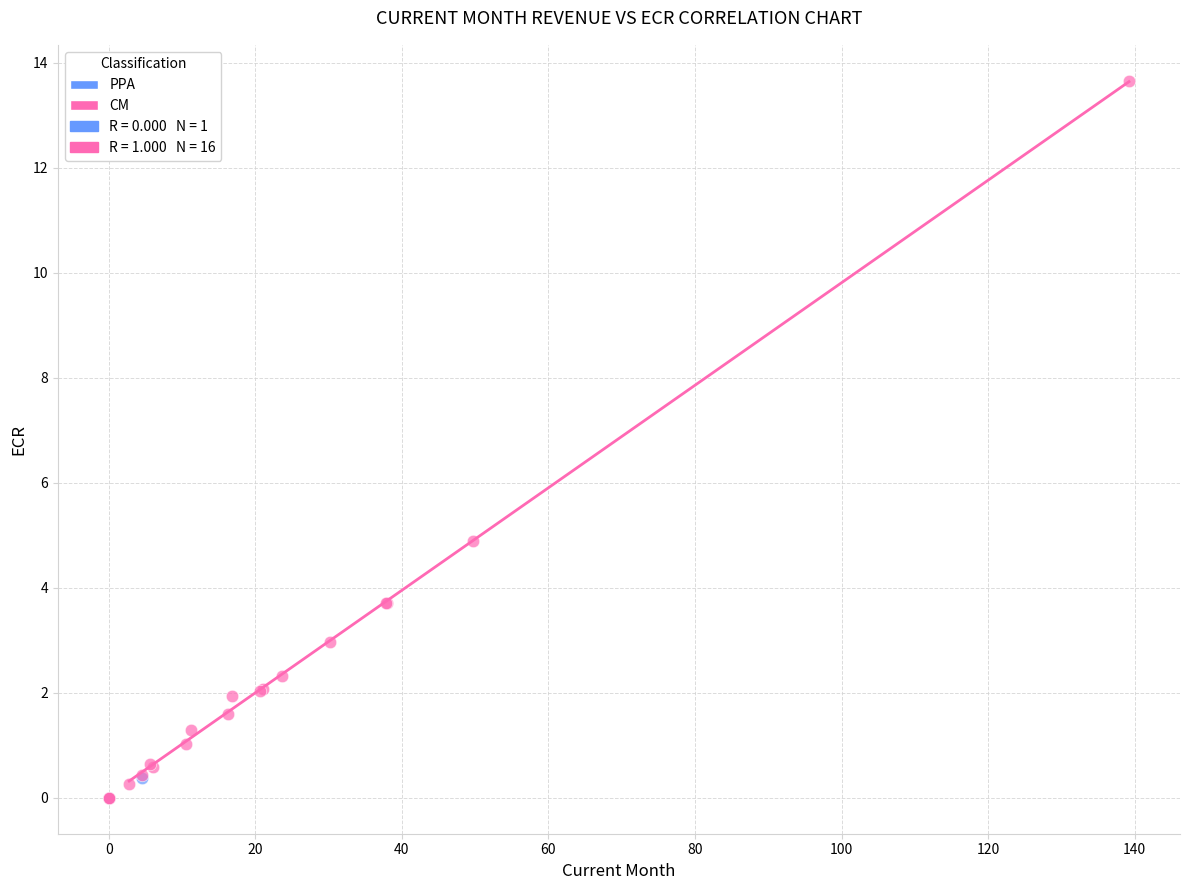

Which series contains the highest Y value?

CM